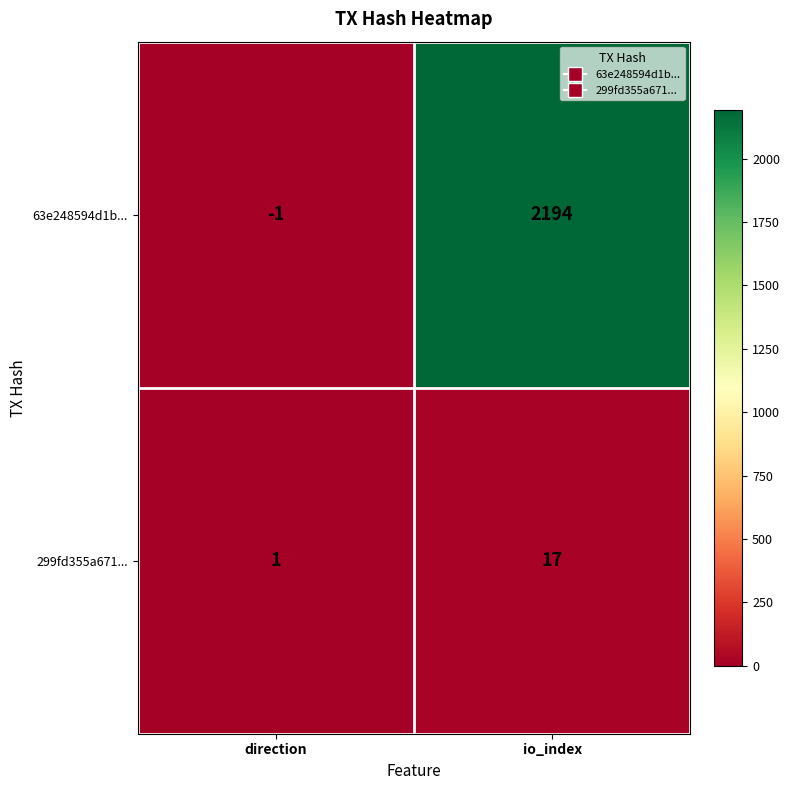

Which series has the largest range (max minus min)?

63e248594d1b...